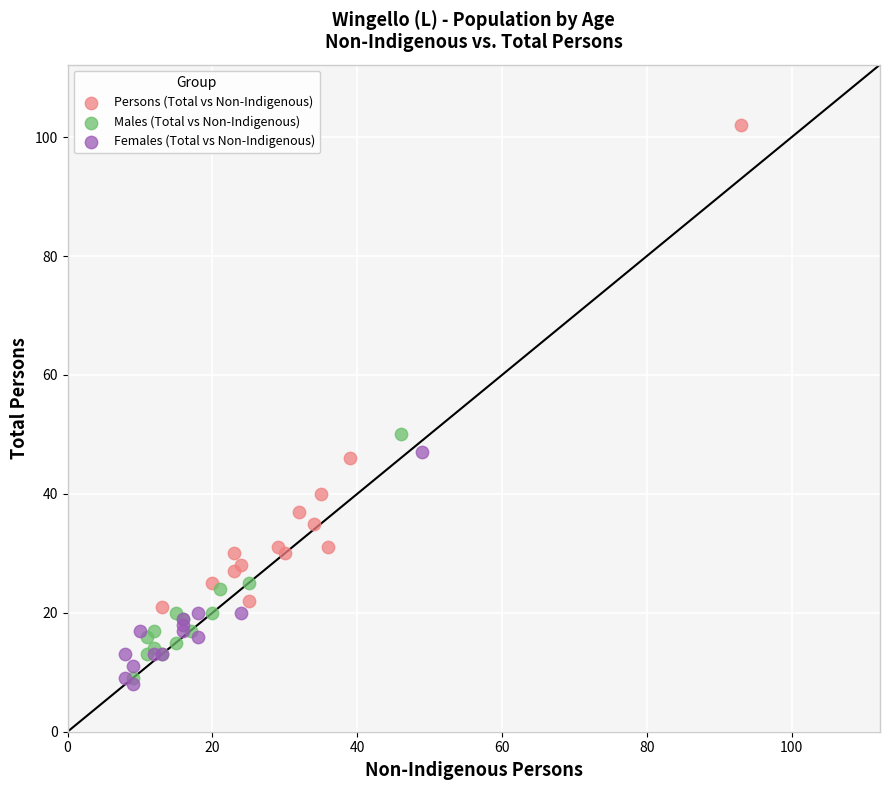

Which series contains the highest Y value?

Persons (Total vs Non-Indigenous)